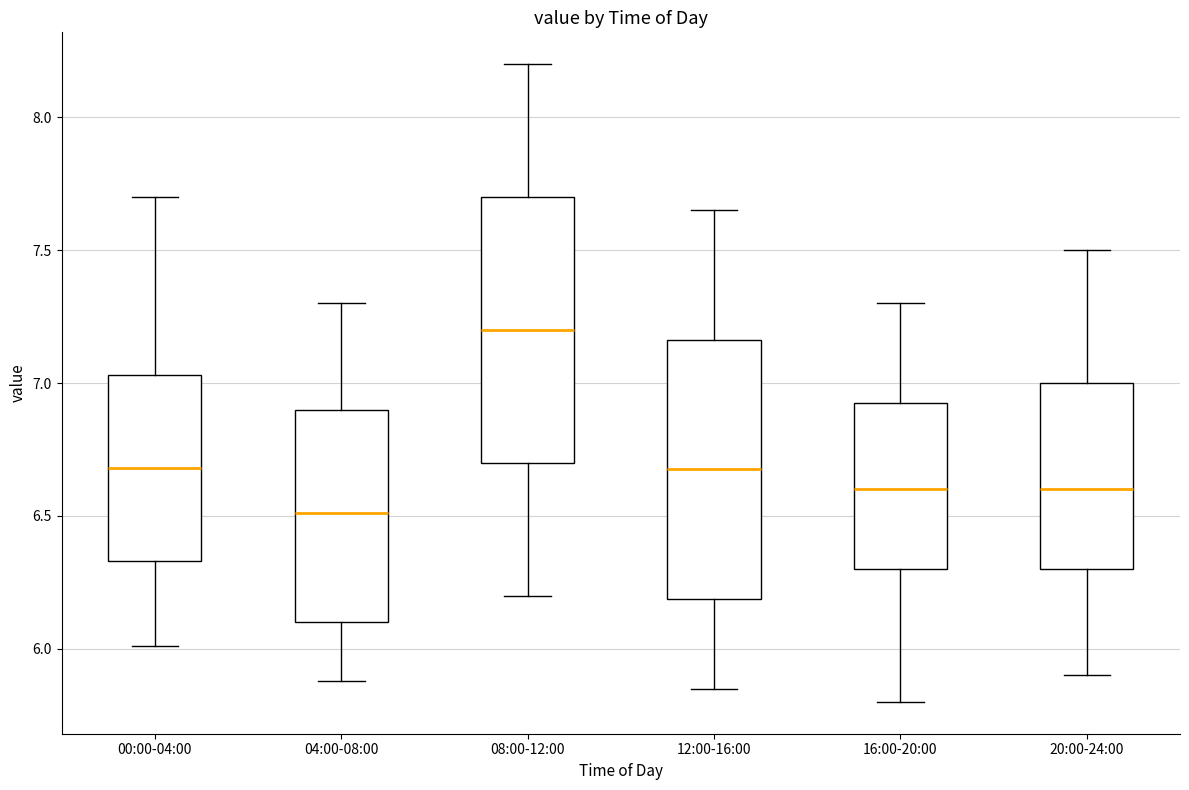

Reading left to right, transcribe this box plot: for each box, give where its median line is, the range the box spans, and where its two whiskers end, as read against the y-axis. The values are not printed on the chart, so give them approximately, as read against the axis.

00:00-04:00: median 6.70, box 6.35 to 7.05, whiskers 6.00 to 7.70
04:00-08:00: median 6.50, box 6.10 to 6.90, whiskers 5.90 to 7.30
08:00-12:00: median 7.20, box 6.70 to 7.70, whiskers 6.20 to 8.20
12:00-16:00: median 6.70, box 6.20 to 7.15, whiskers 5.85 to 7.65
16:00-20:00: median 6.60, box 6.30 to 6.95, whiskers 5.80 to 7.30
20:00-24:00: median 6.60, box 6.30 to 7.00, whiskers 5.90 to 7.50